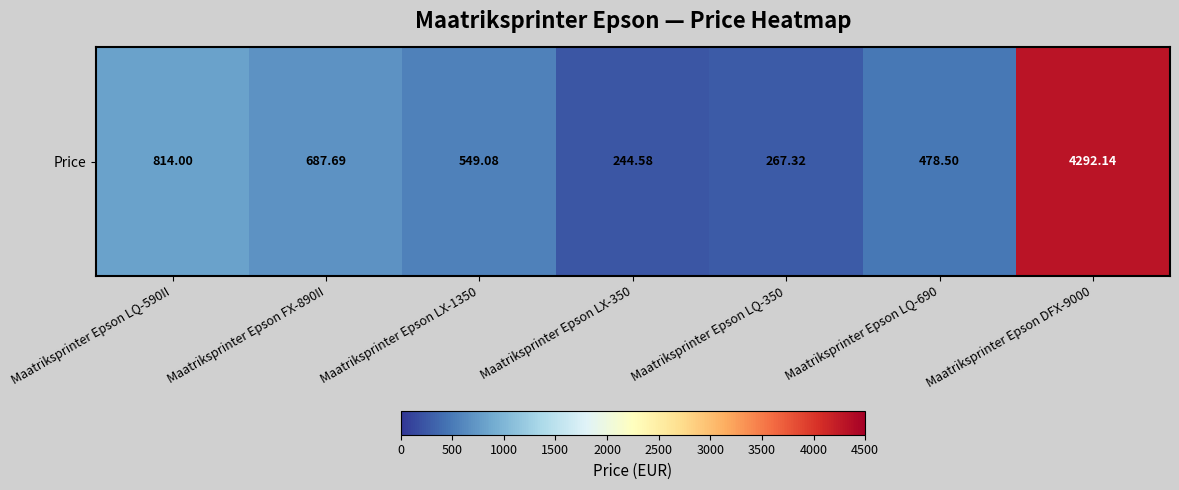

Reading left to right, transcribe all the data shown in this chart.

814.0	687.7	549.1	244.6	267.3	478.5	4292.1